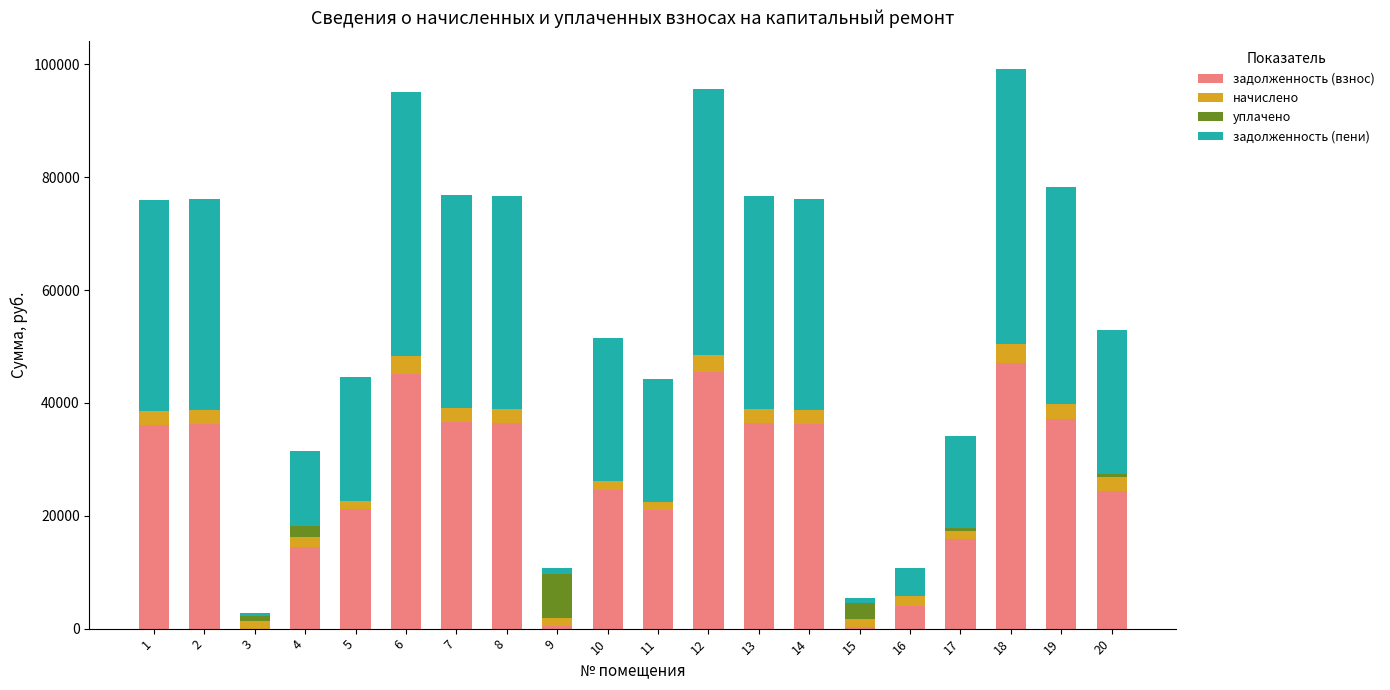

What is the maximum value for задолженность (взнос)?

47157.8